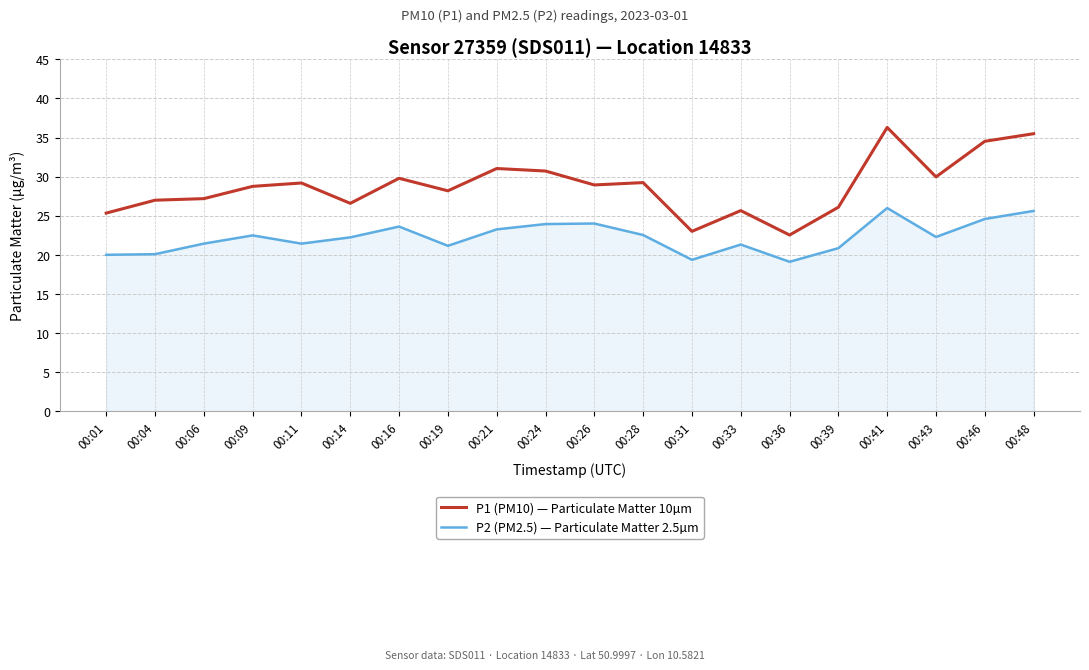

What is the lowest value of the P1 (PM10) — Particulate Matter 10µm series?

22.6